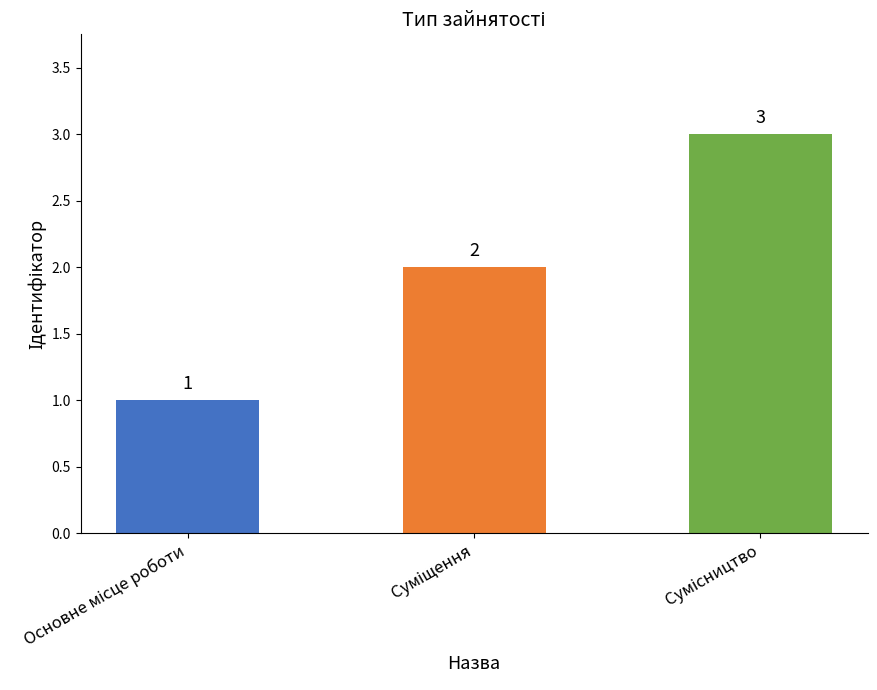

How many data points does each series have?

3